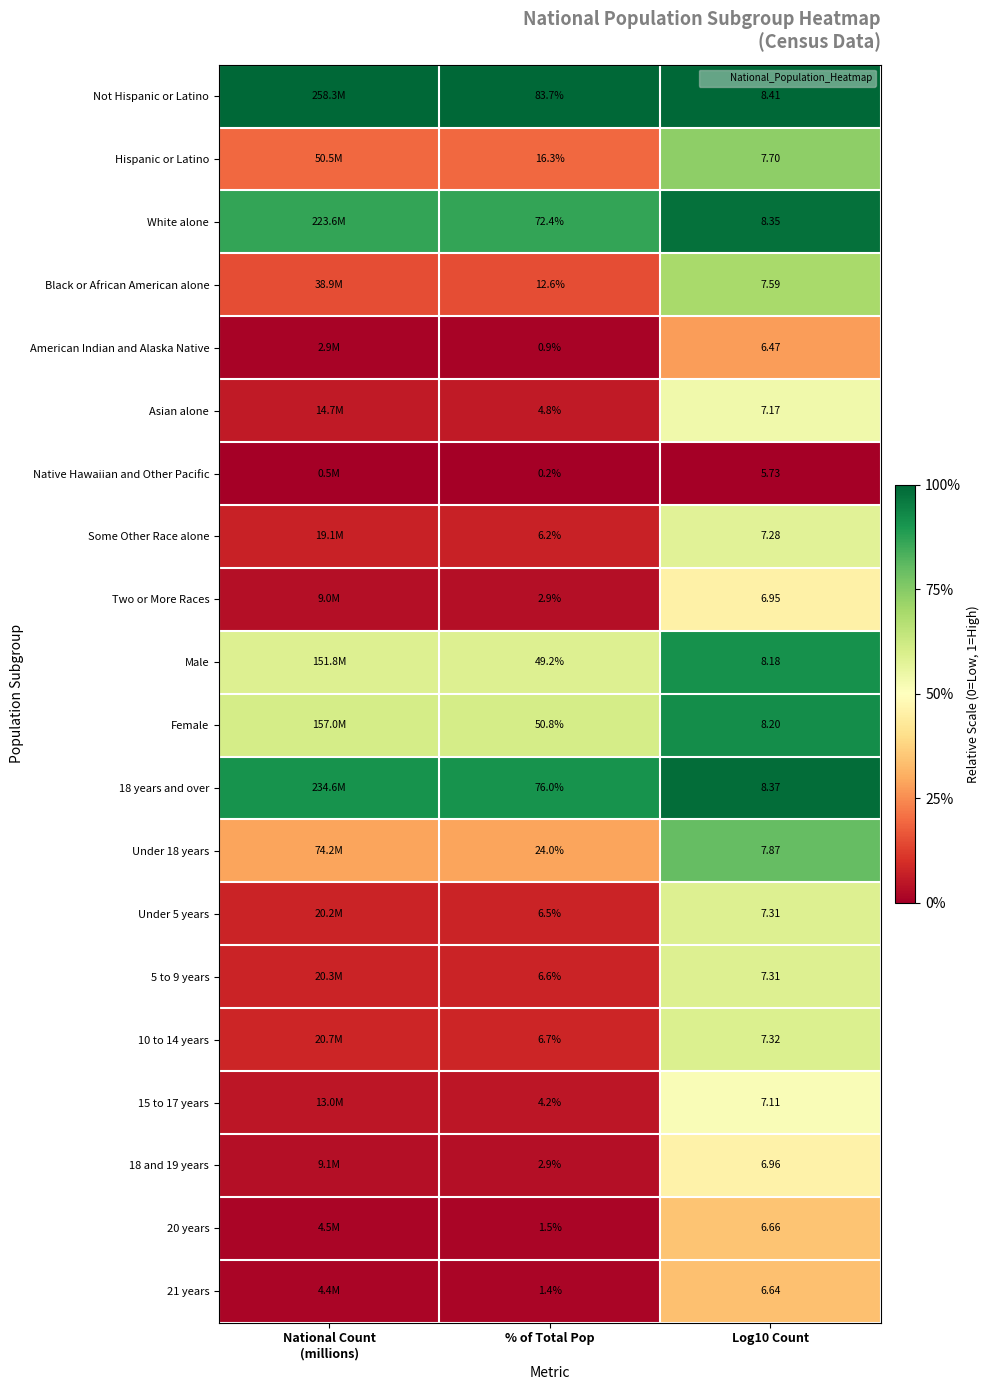

What is the difference between the maximum and minimum values in the Under 18 years series?

0.5